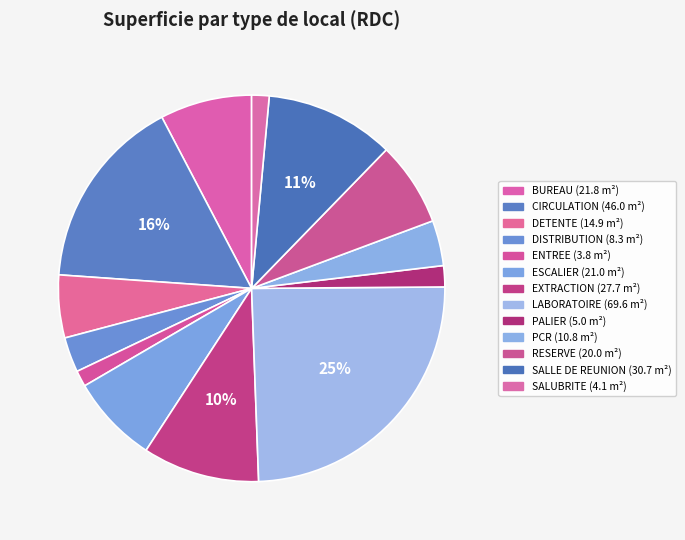

How many slices are in this pie chart?

13